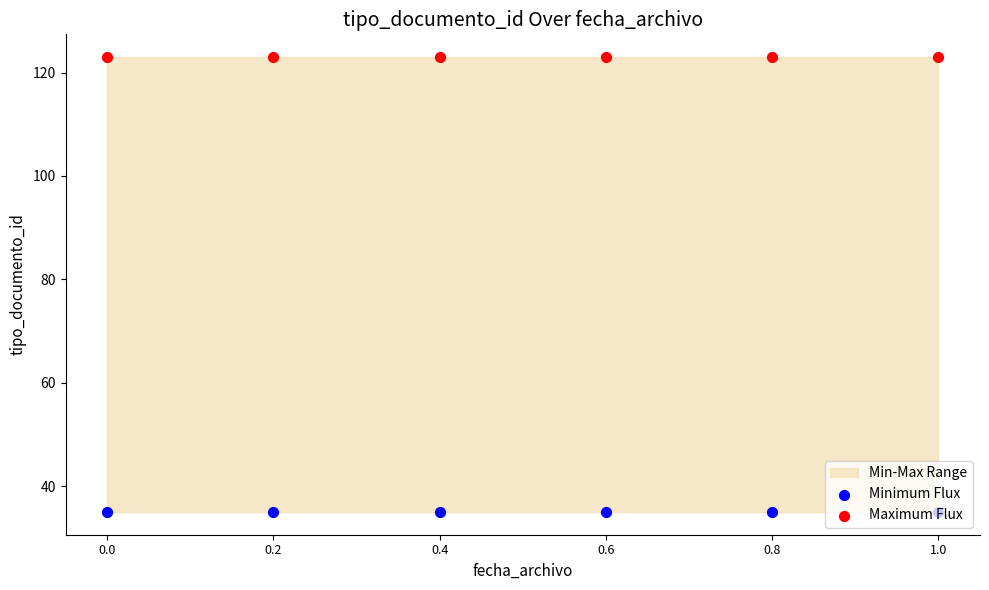

What is the total value across all series at 0.6?

158